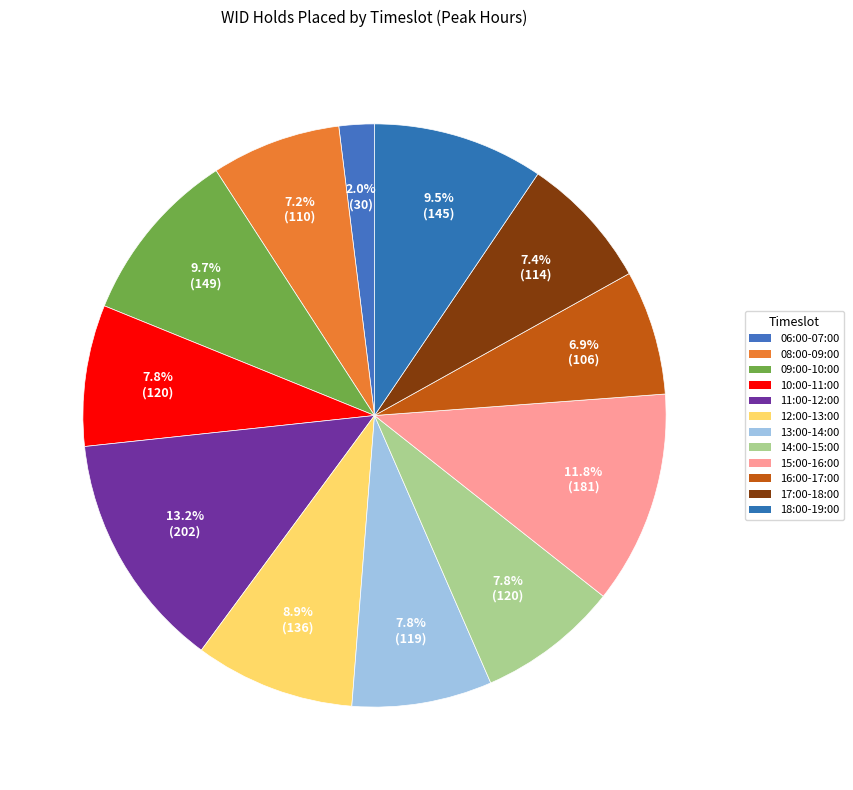

To the nearest percent, what is the combined percentage of 08:00-09:00 and 16:00-17:00?

14%